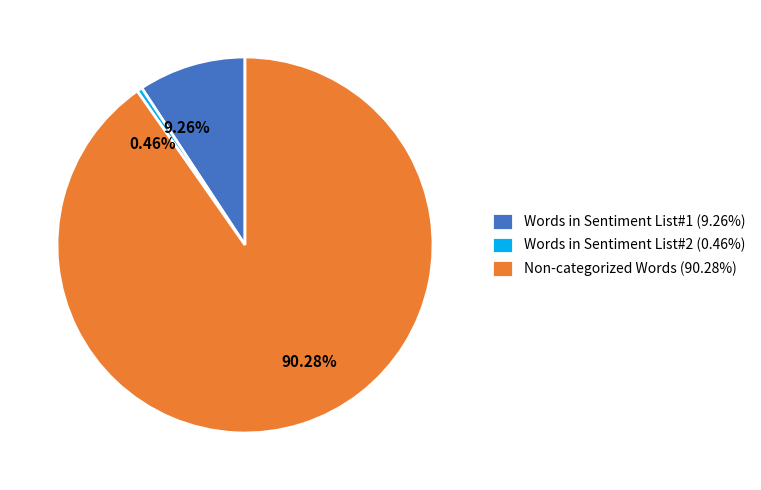

Count the number of slices in the pie.

3